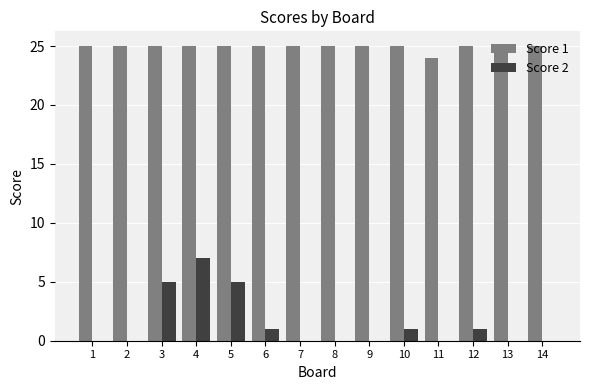

Which series has the largest total across all categories?

Score 1